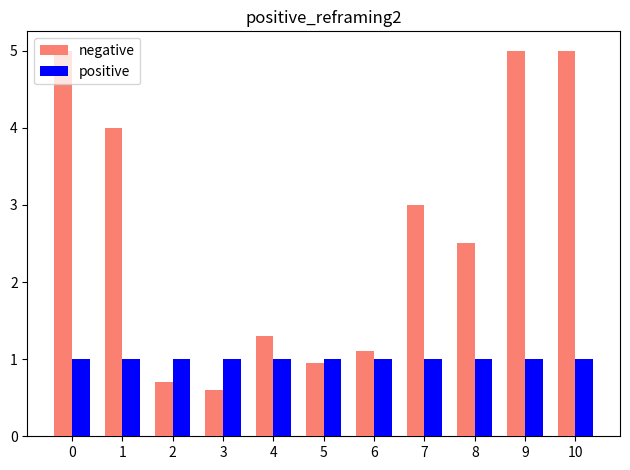

What are all the series names shown in the legend?

negative, positive